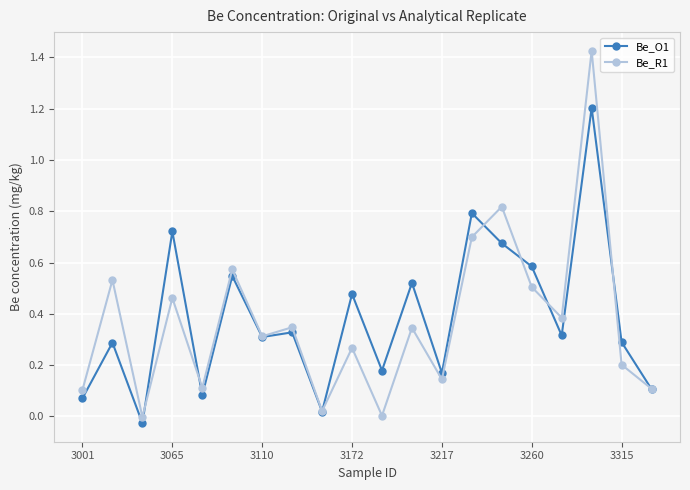

How many interior local valleys does the Be_R1 series have?

7